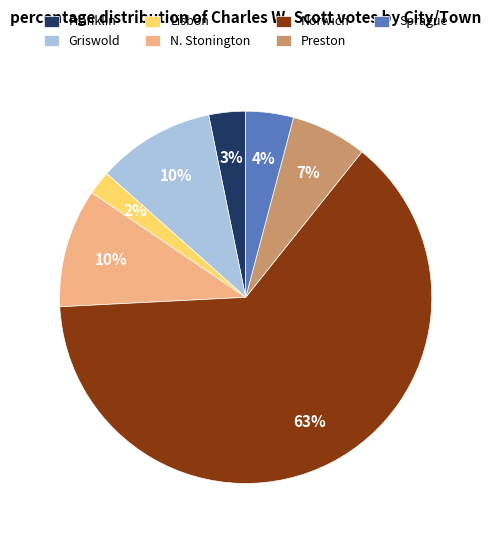

To the nearest percent, what is the average slice percentage?

14%